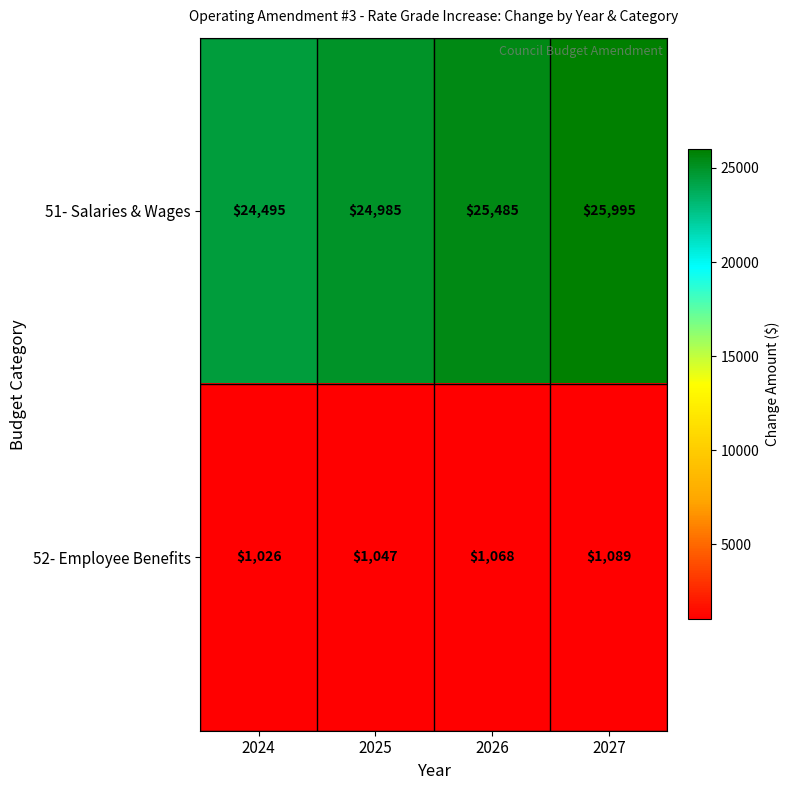

What is the minimum value for 51- Salaries & Wages?

24495